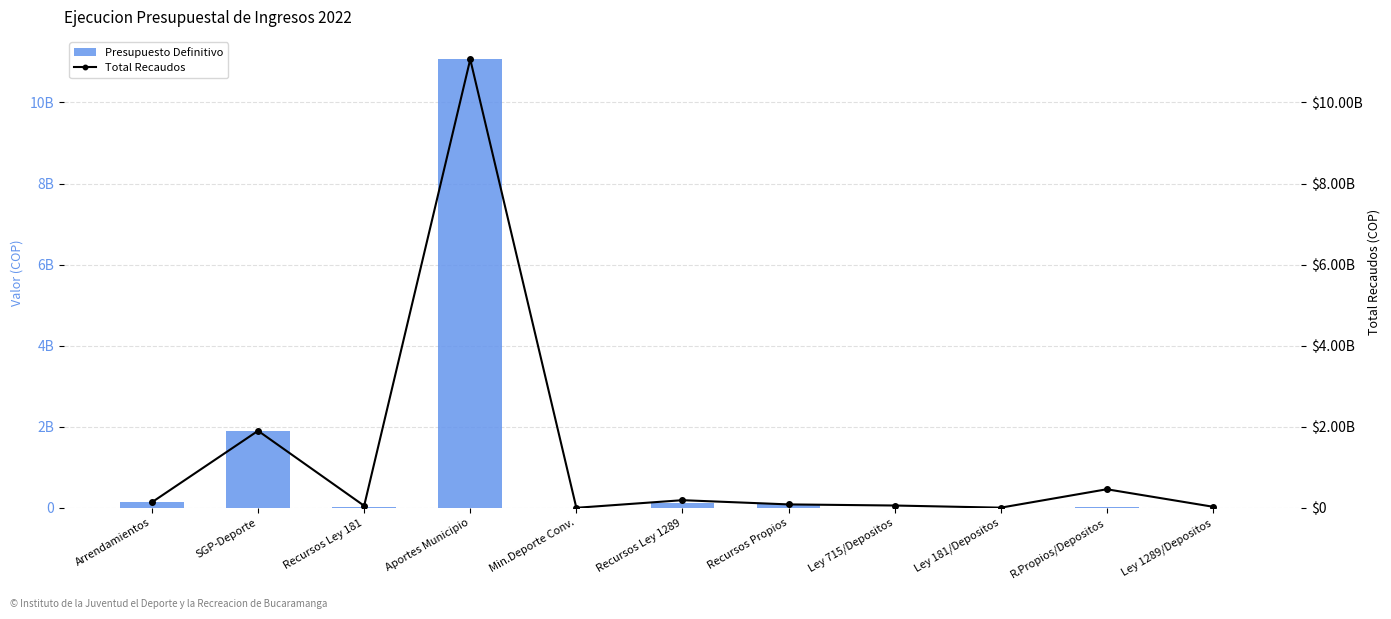

The Total Recaudos series shows -5978964246.3 at Min.Deporte Conv.. True or false?

False